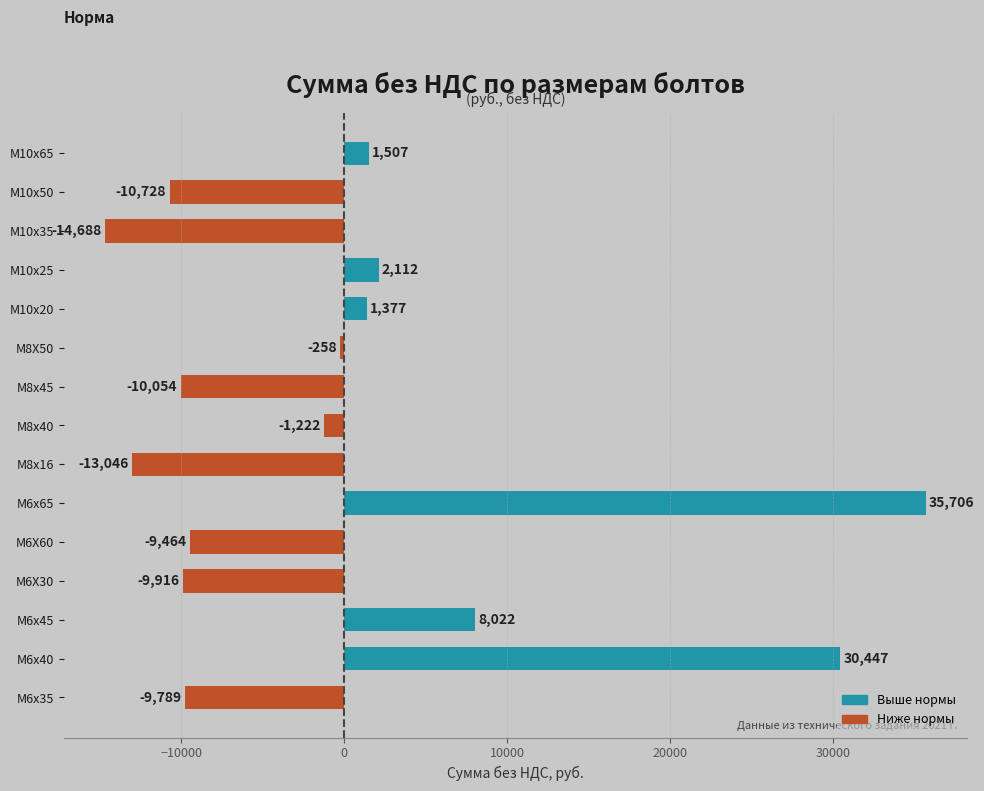

Which label corresponds to the largest value in the chart?

М6х65